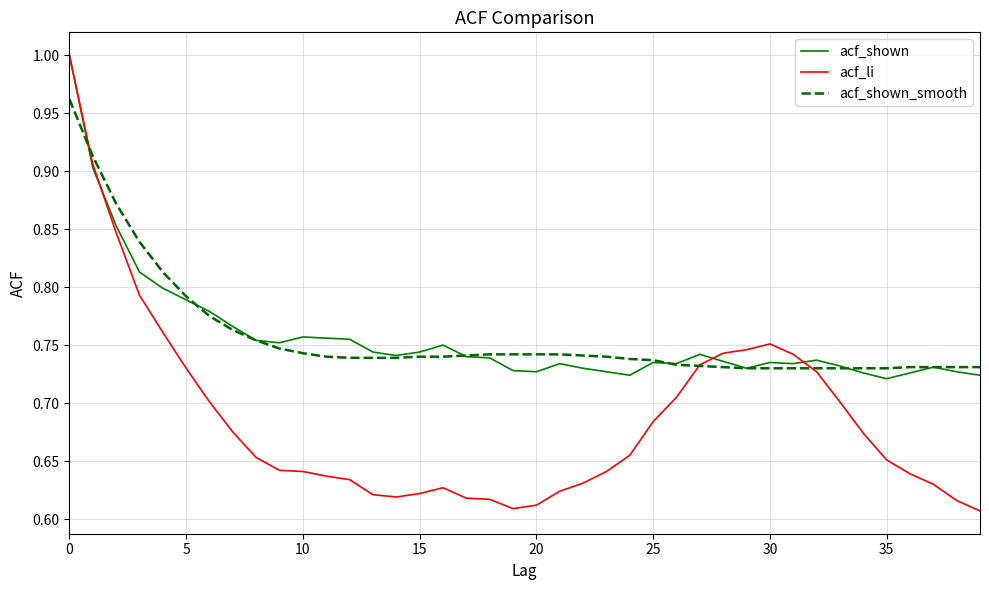

Which series has the largest range (max minus min)?

acf_li